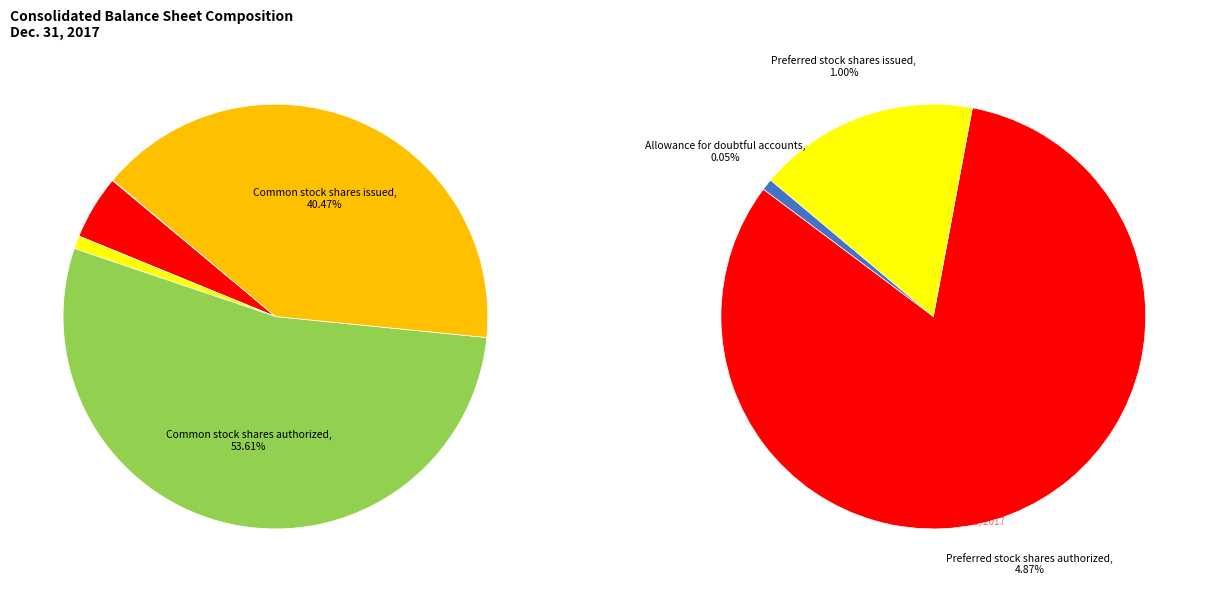

Is the sum of Preferred stock shares authorized and Common stock shares authorized greater than half?

Yes